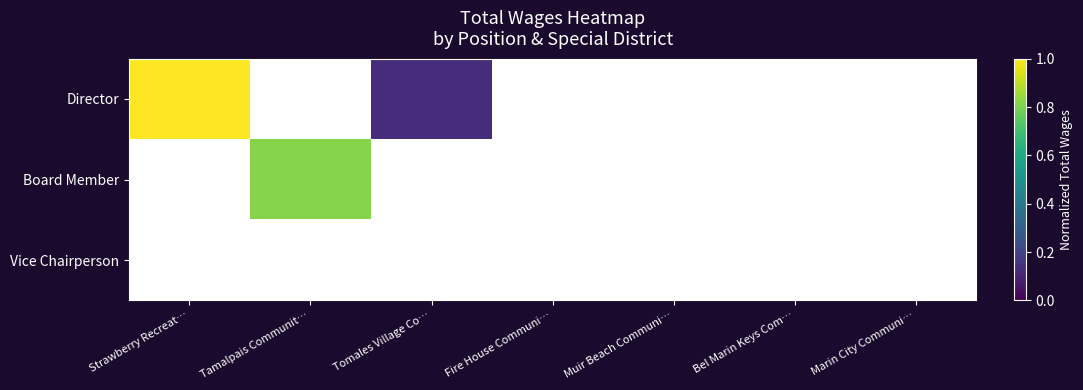

Is it true that Board Member equals 0 at Fire House Communi…?

True